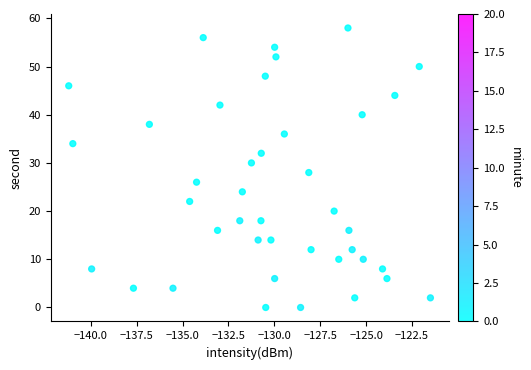

What is the range of Y values (max minus min)?

58